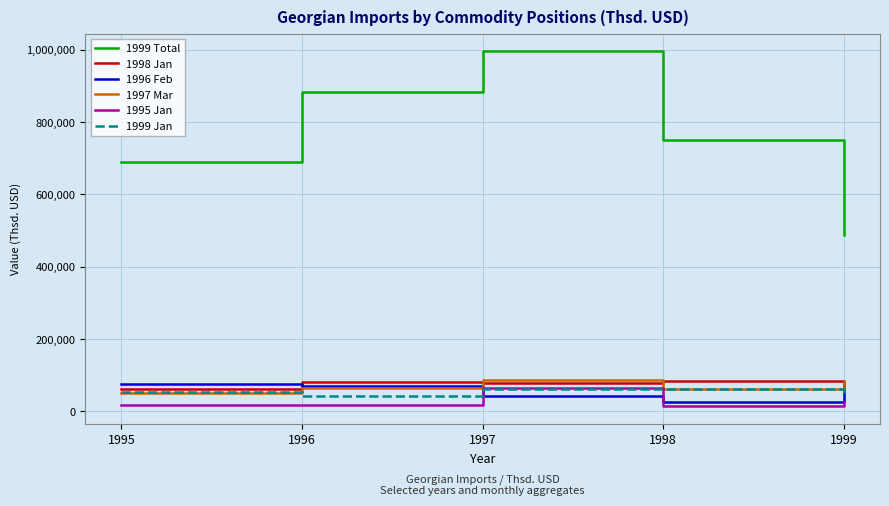

What is the average value of the 1999 Total series?

761464.2